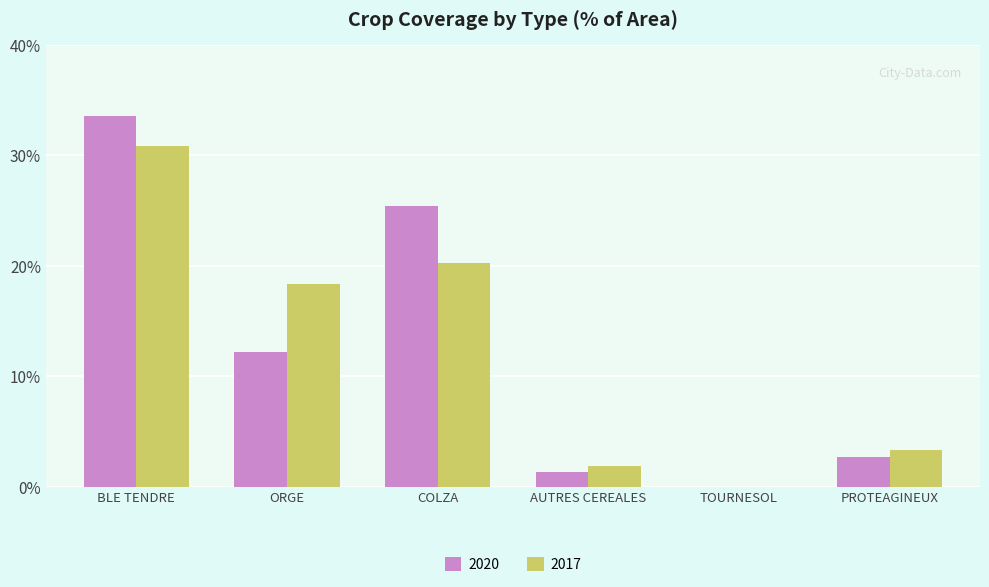

Which series has the widest spread of values?

2020